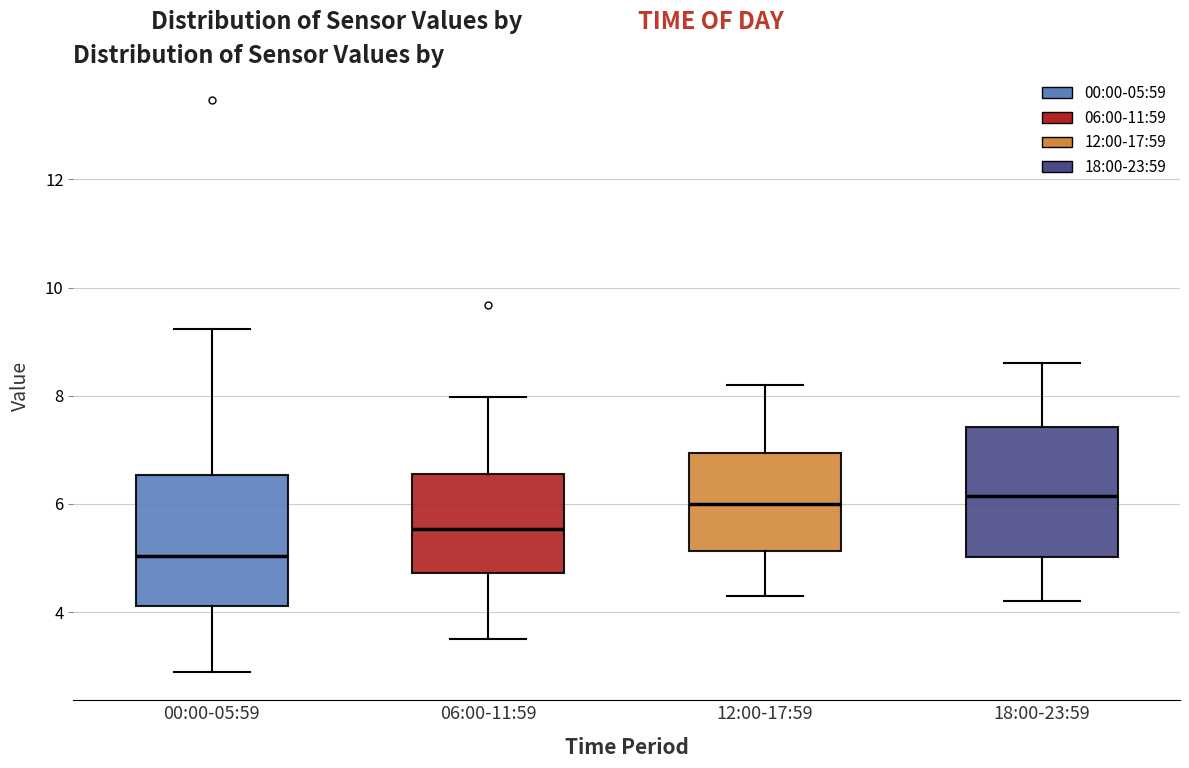

Reading left to right, transcribe this box plot: for each box, give where its median line is, the range the box spans, and where its two whiskers end, as read against the y-axis. The values are not printed on the chart, so give them approximately, as read against the axis.

00:00-05:59: median 5.0, box 4.2 to 6.6, whiskers 3.0 to 9.2
06:00-11:59: median 5.6, box 4.8 to 6.6, whiskers 3.6 to 8.0
12:00-17:59: median 6.0, box 5.2 to 7.0, whiskers 4.4 to 8.2
18:00-23:59: median 6.2, box 5.0 to 7.4, whiskers 4.2 to 8.6